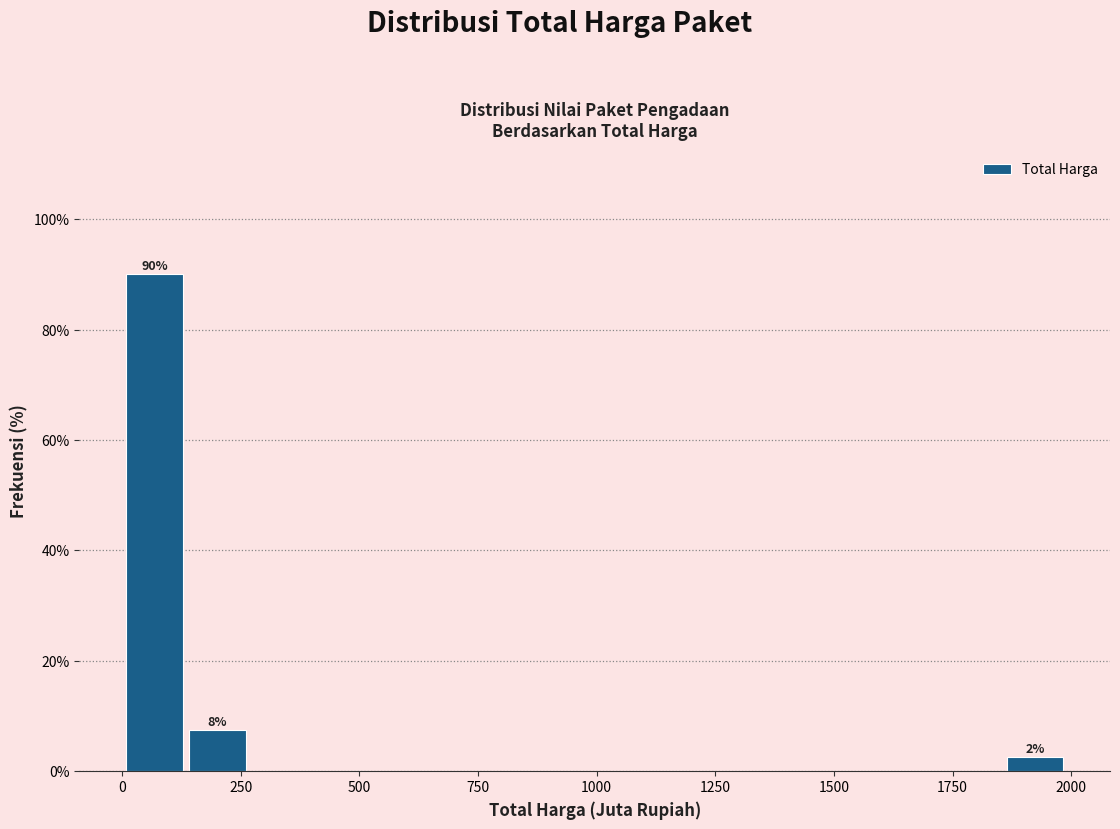

Around what value on the x-axis is the tallest bar? Give the approximate position of its centre, as read against the axis.

50